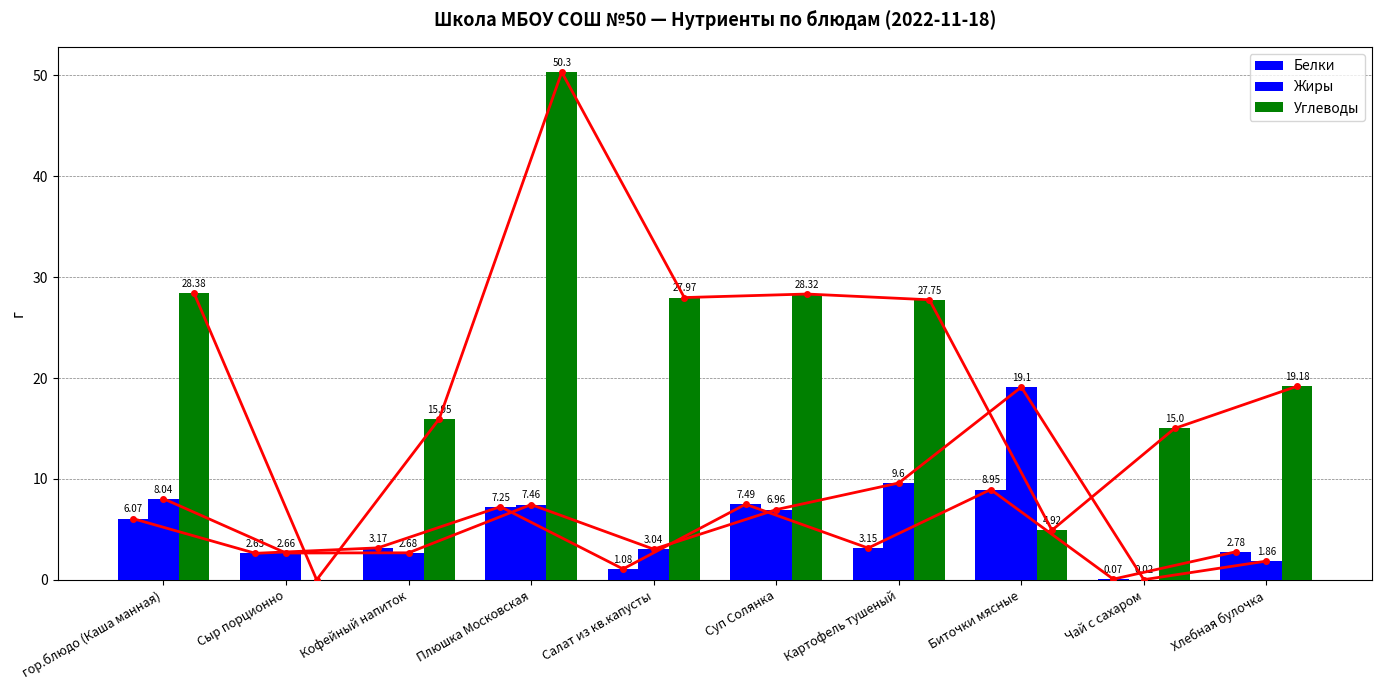

What is the sum of the Углеводы values at Картофель тушеный and Плюшка Московская?

78.0